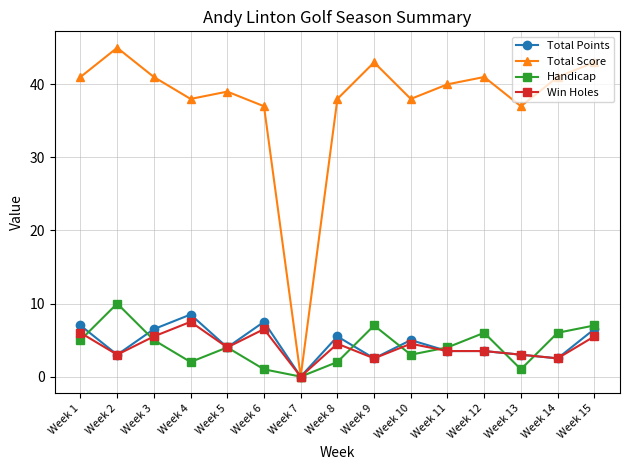

In Handicap, how many points are lower than both neighbors (excluding endpoints)?

4